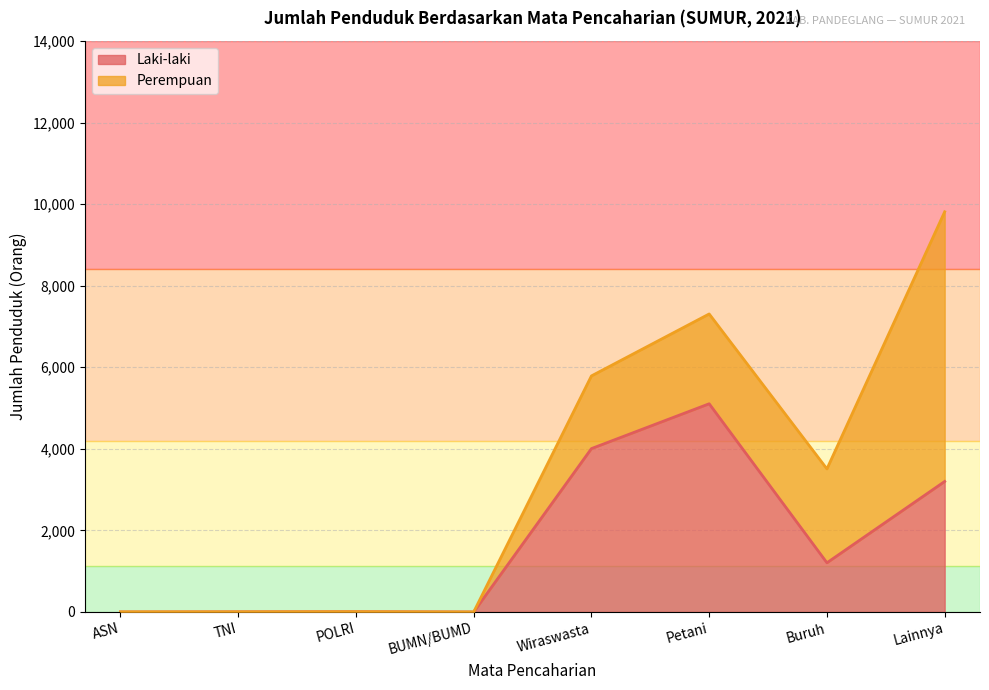

Reading left to right, extract all data points from this chart.

0	4	7	0	4006	5105	1206	3200